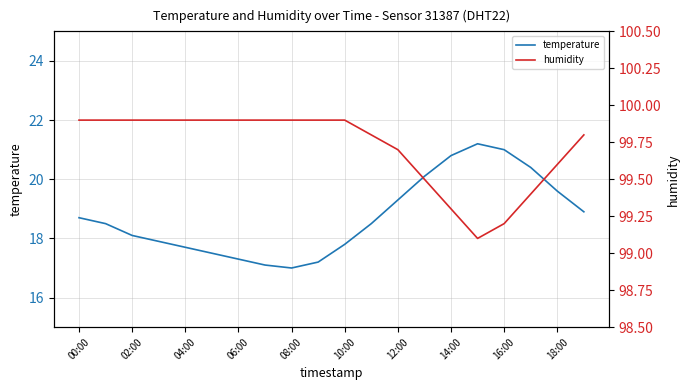

True or false: temperature has a value of 28.7 at 16:00.

False